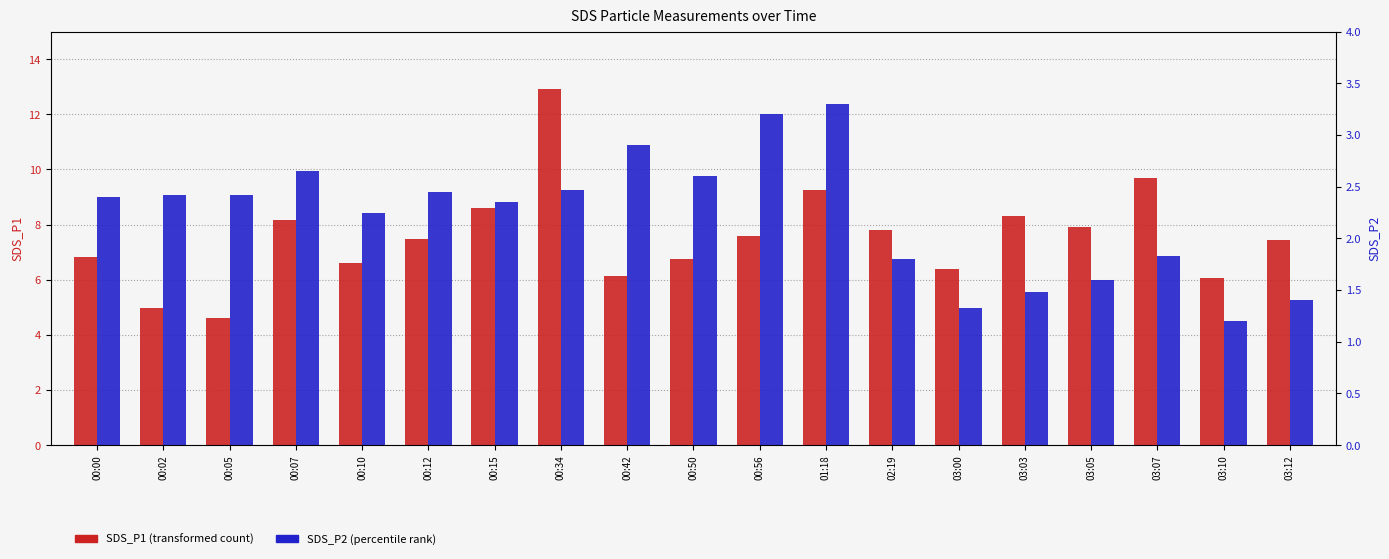

At how many categories does at least one series exceed 6?

17